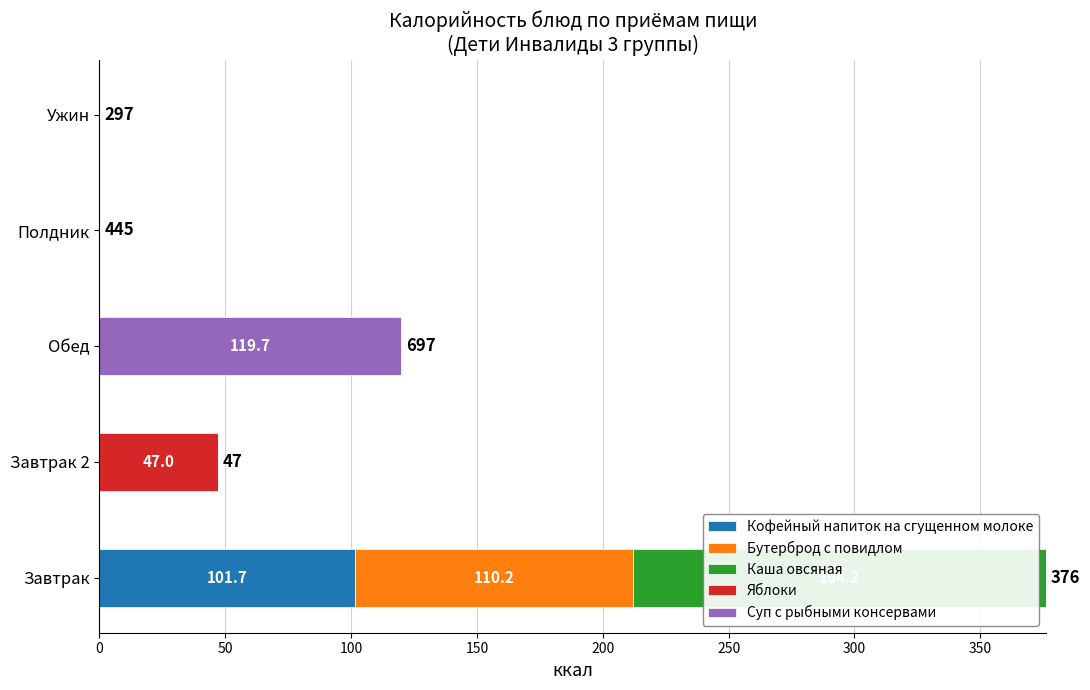

What is the total value across all series at Завтрак?

376.1